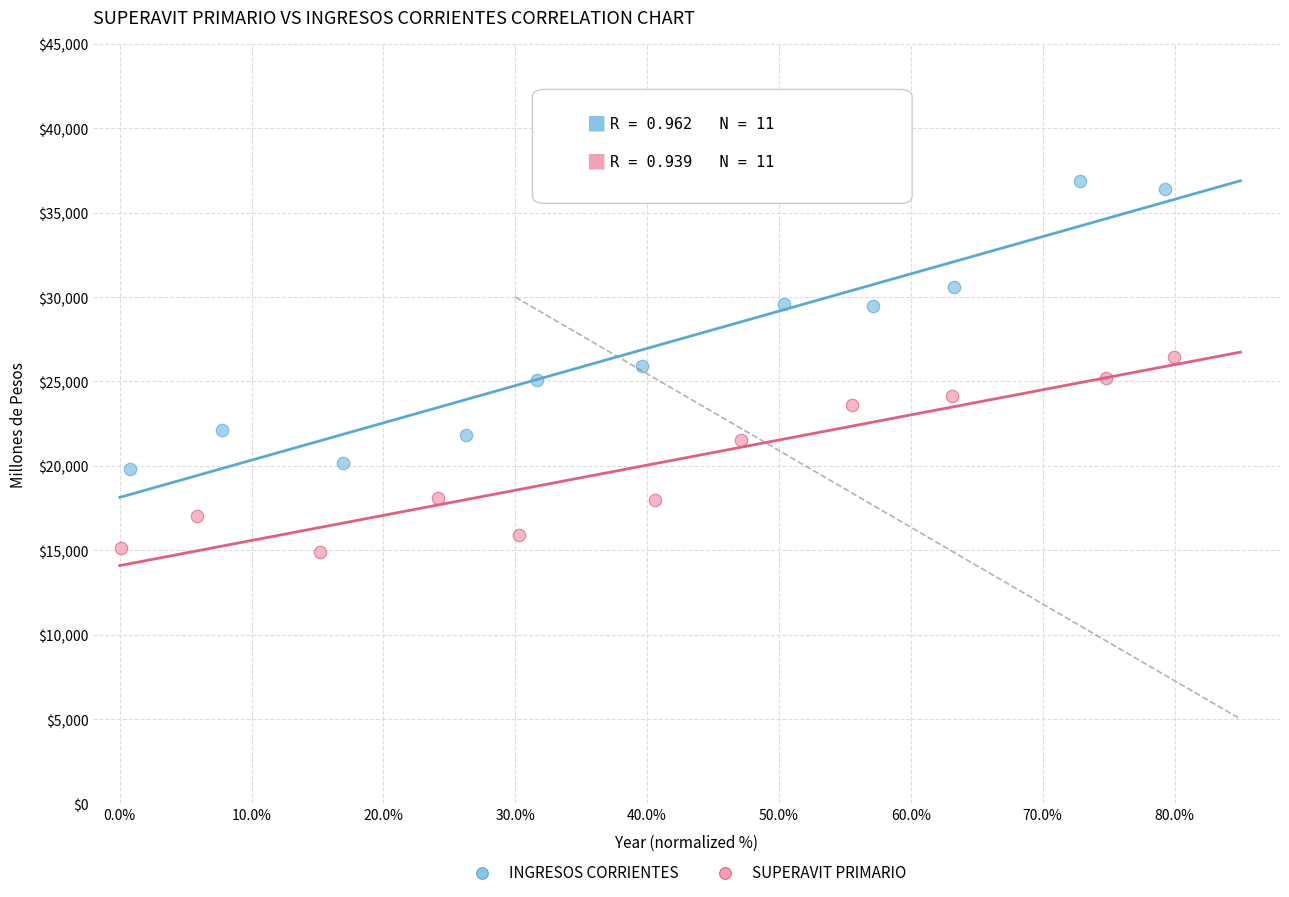

Which series reaches the minimum Y coordinate?

SUPERAVIT PRIMARIO